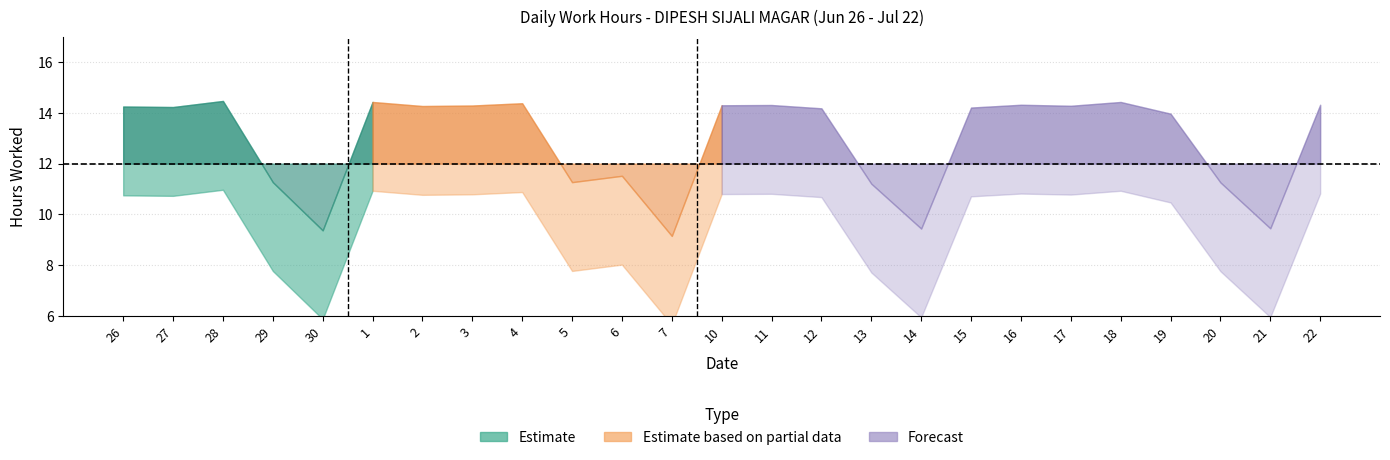

What is the difference between the maximum and minimum values in the Low Hours series?

5.3